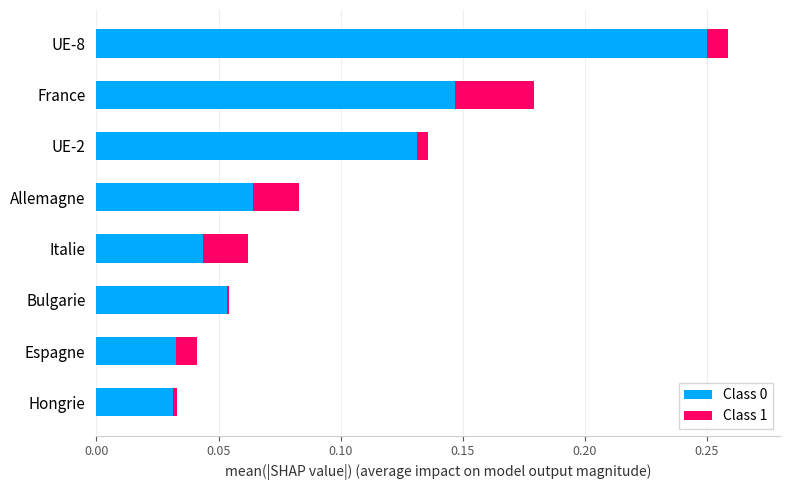

The Class 0 series shows 0.0 at Espagne. True or false?

True